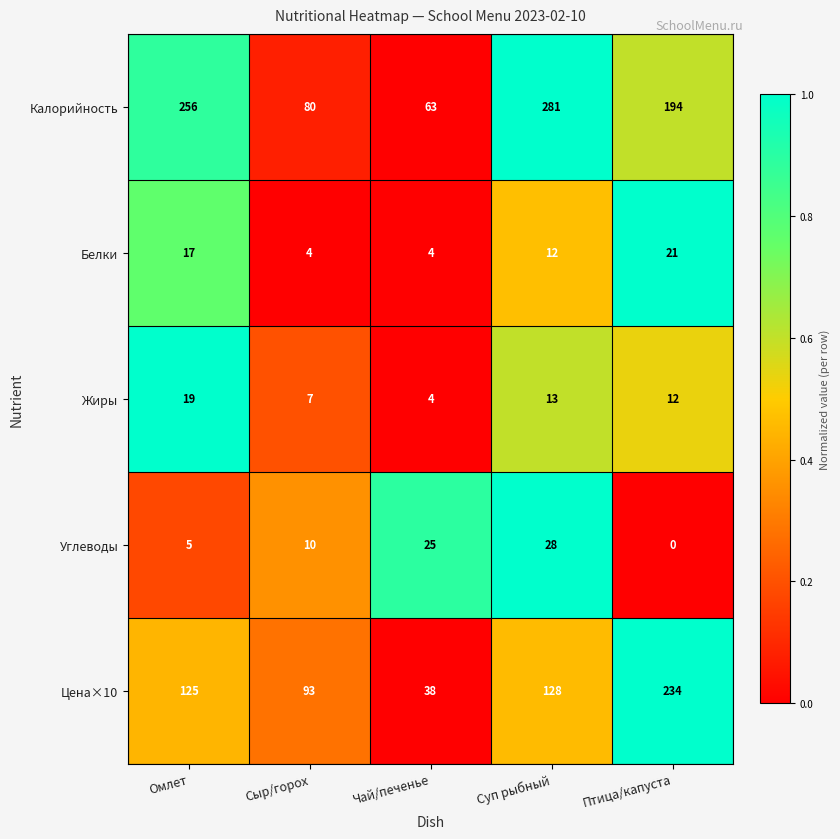

At how many categories does at least one series exceed 0?

5